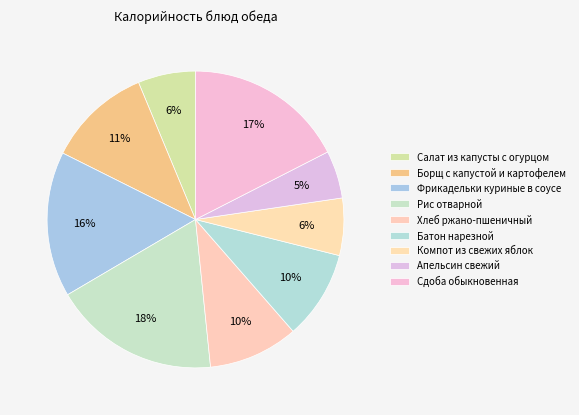

How many slices are in this pie chart?

9